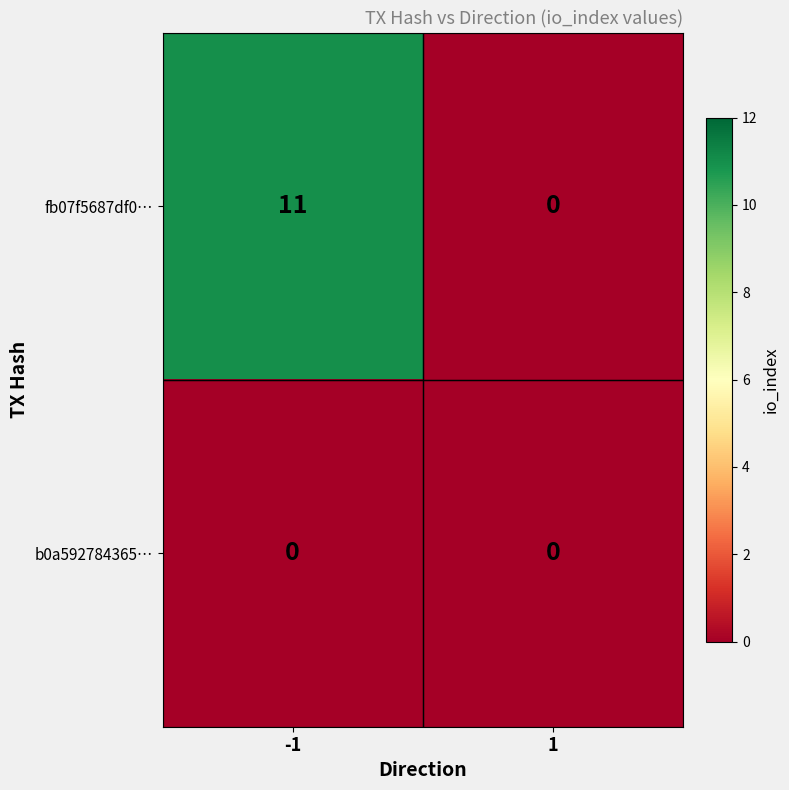

What is the highest value of the fb07f5687df0… series?

11